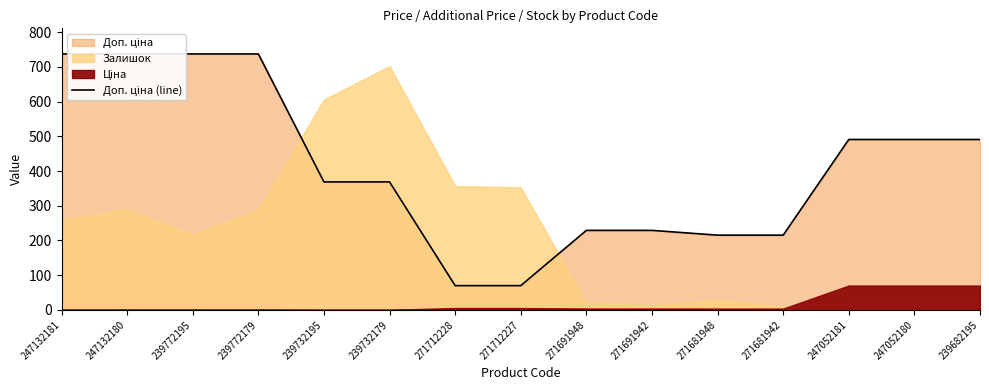

Between 271691942 and 239772195, which is larger?

239772195